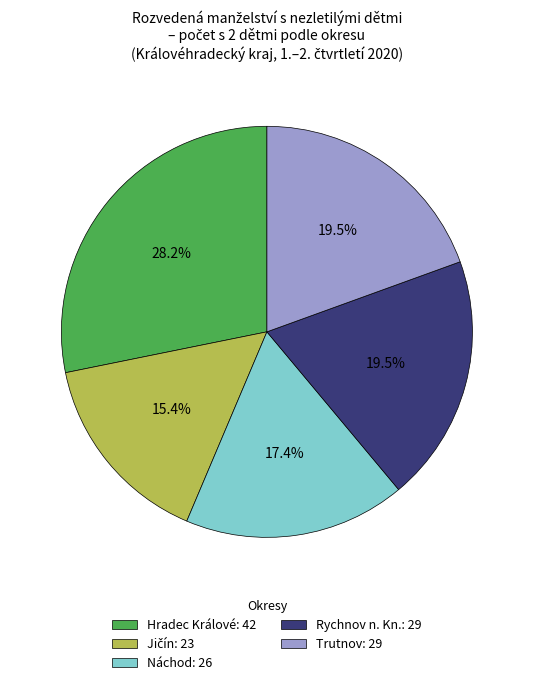

Does Rychnov n. Kn. represent more than half of the total?

No